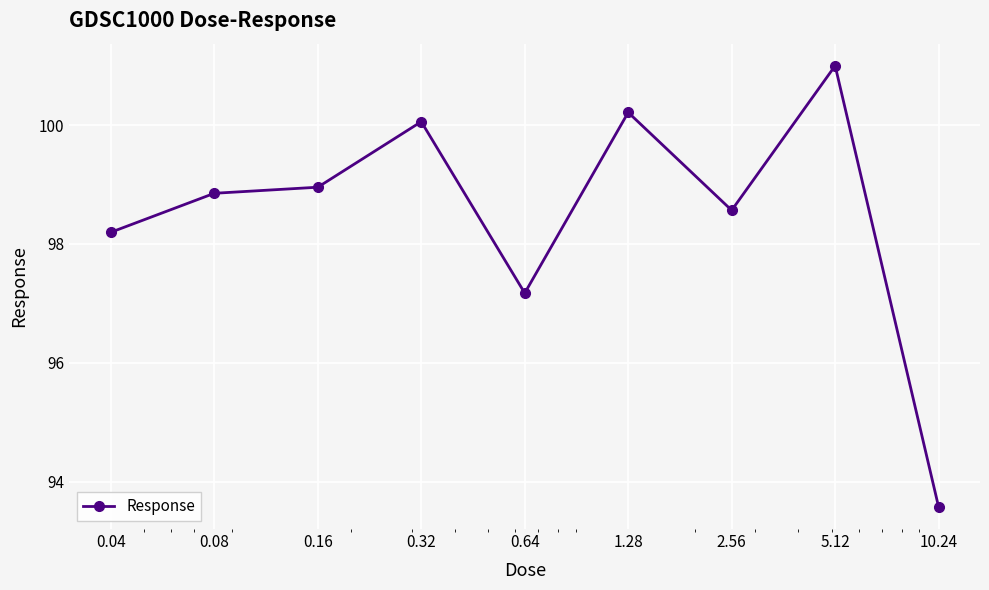

What is the value of the 3rd point from the left?

99.0